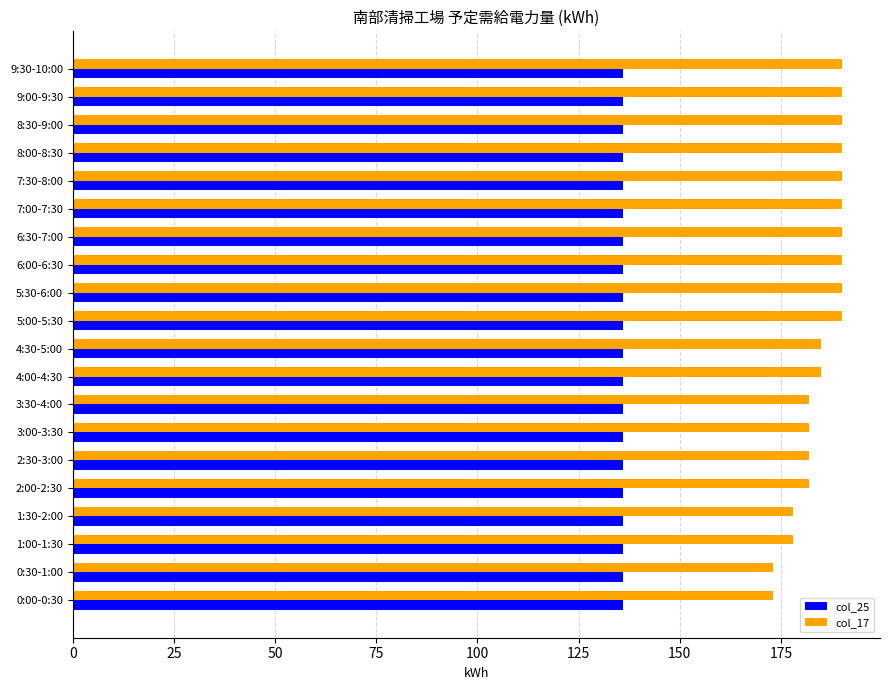

Which series has the largest range (max minus min)?

col_17